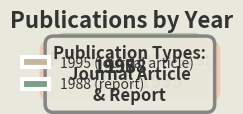

Combined, do 1988 (report) and 1995 (journal article) account for over 50%?

Yes